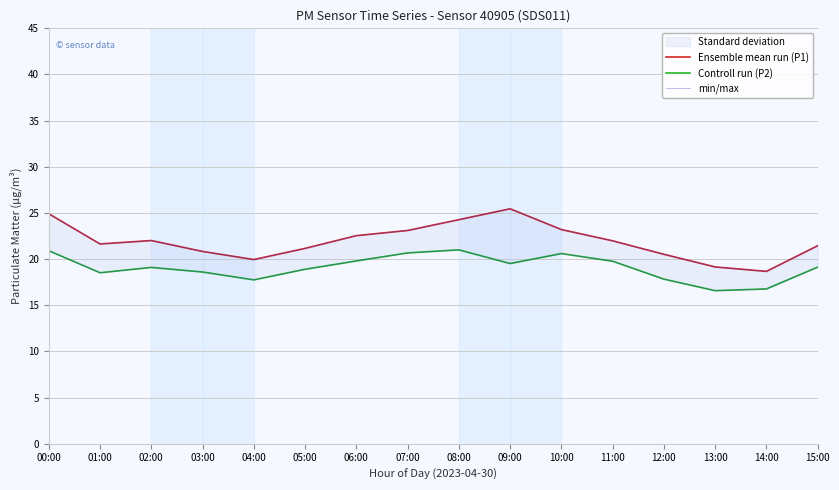

Which series has the largest total across all categories?

Ensemble mean run (P1)